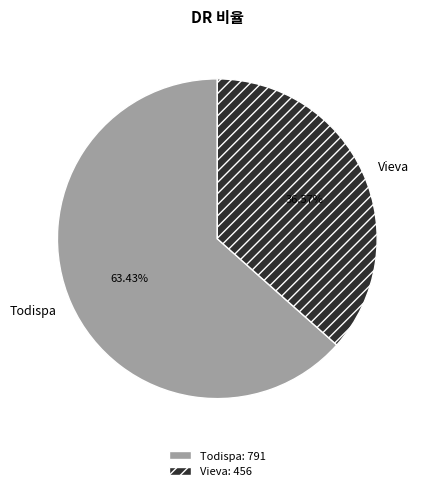

Between Vieva and Todispa, which is larger?

Todispa